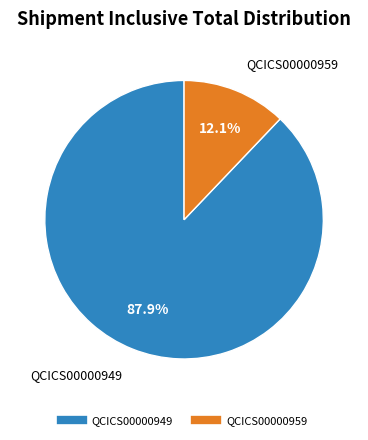

To the nearest percent, what portion does QCICS00000959 represent?

12%